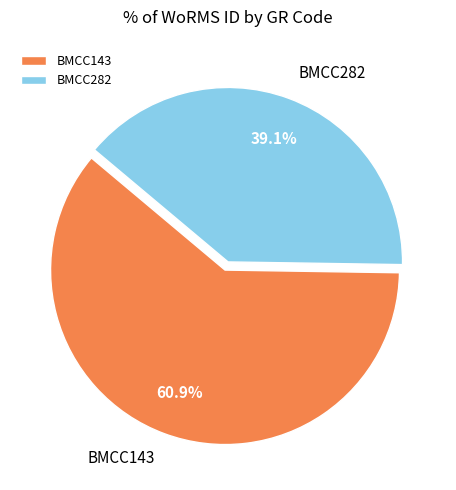

Rank the categories by value from highest to lowest.

BMCC143, BMCC282